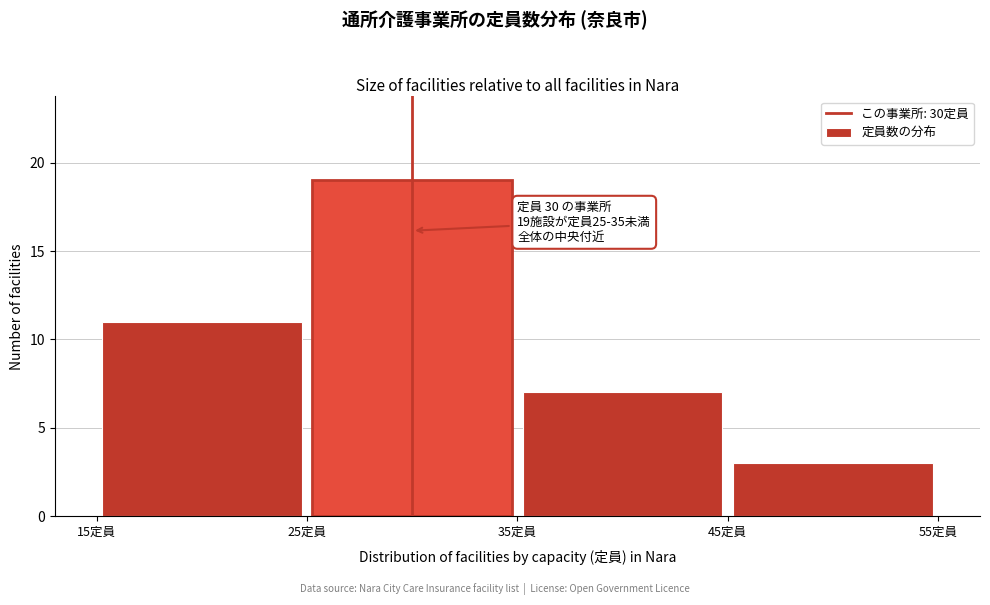

Over which range of the x-axis is the bar tallest?

25 to 35